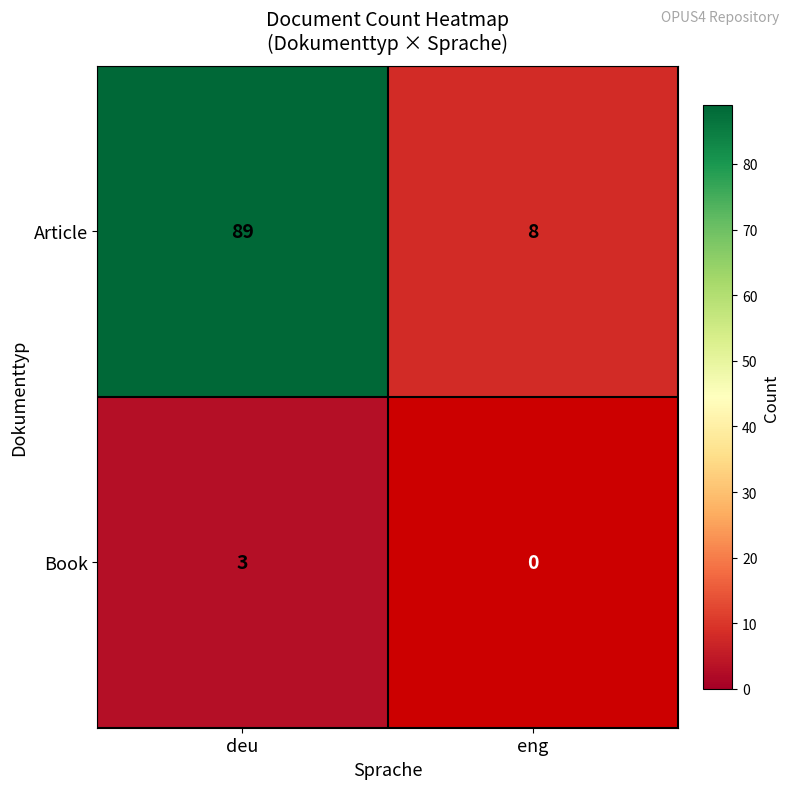

At which category is the sum across all series the highest?

deu